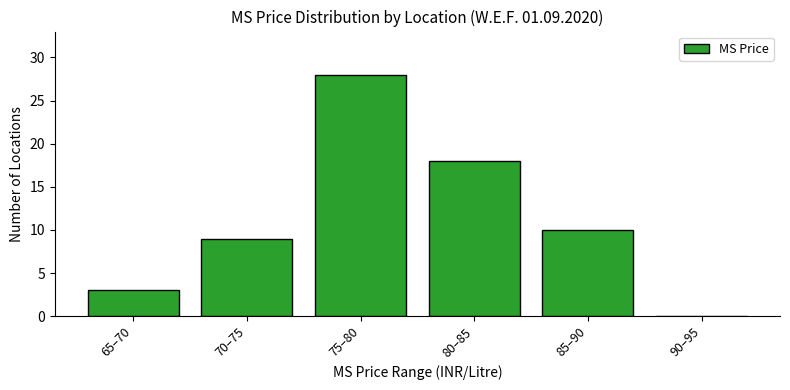

Reading left to right, extract all data points from this chart.

65–70=3	70–75=9	75–80=28	80–85=18	85–90=10	90–95=0